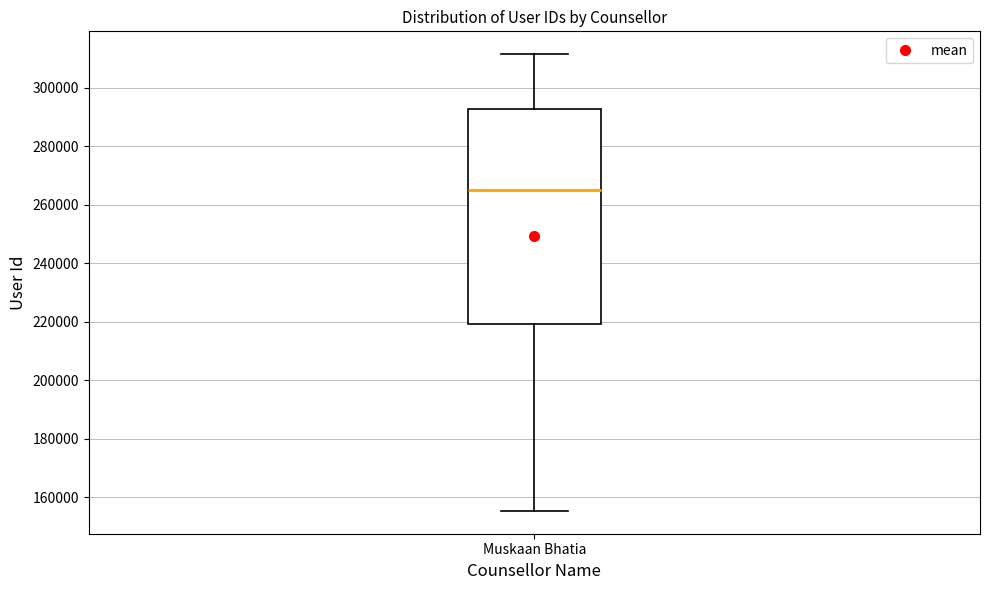

Transcribe this box plot: give where the median line is, the range the box spans, and where the two whiskers end, as read against the y-axis. The values are not printed on the chart, so give them approximately, as read against the axis.

median 264000, box 220000 to 292000, whiskers 156000 to 312000